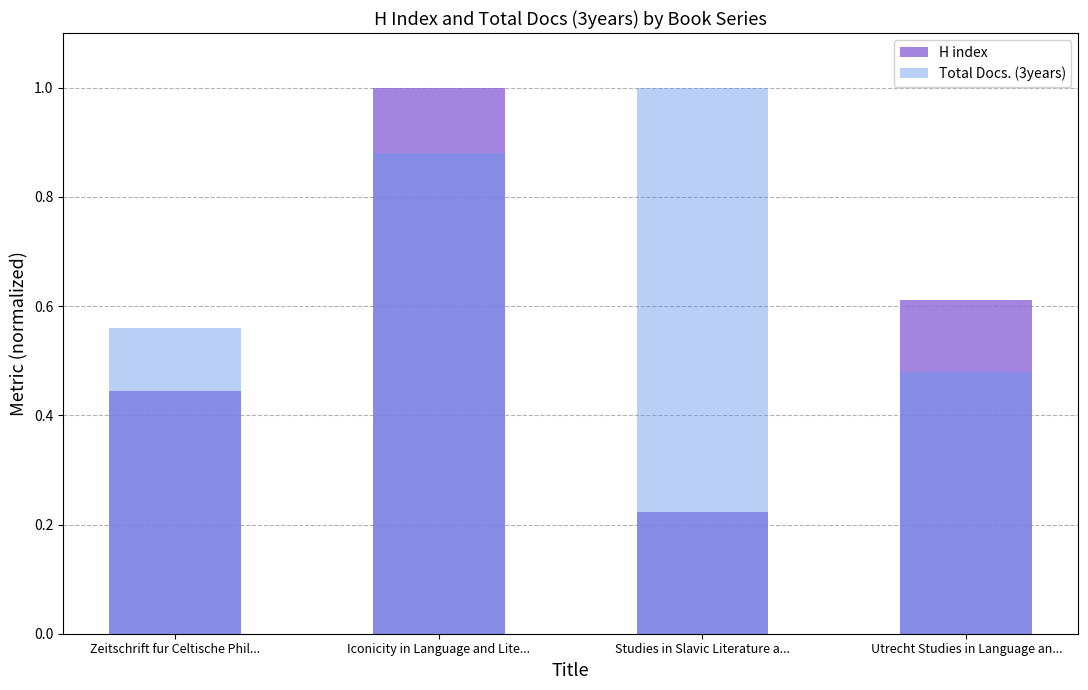

What is the minimum value for Total Docs. (3years)?

0.5